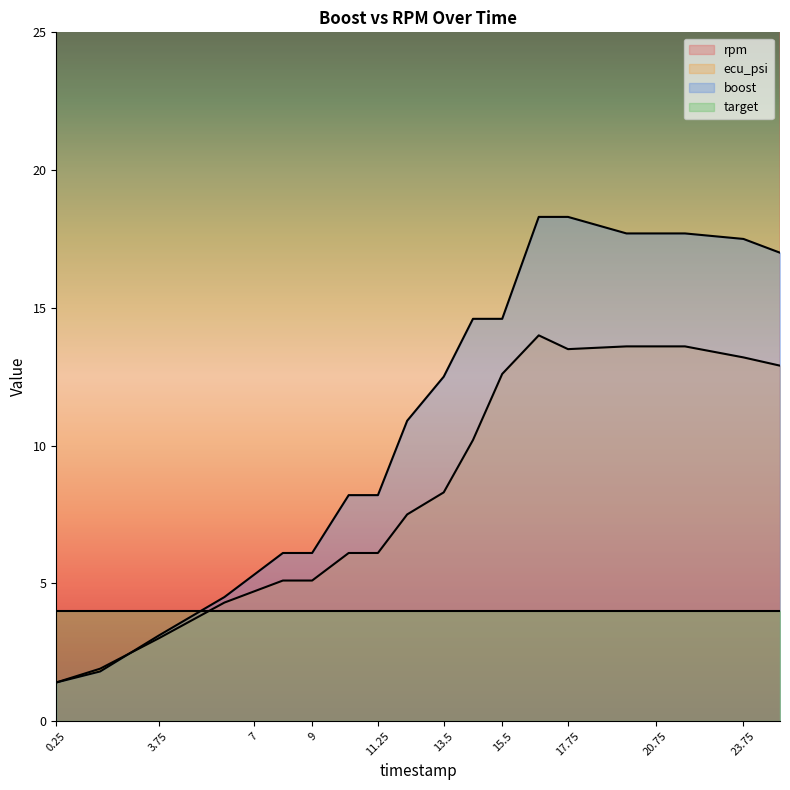

What is the difference between the maximum and minimum values in the ecu_psi series?

12.6